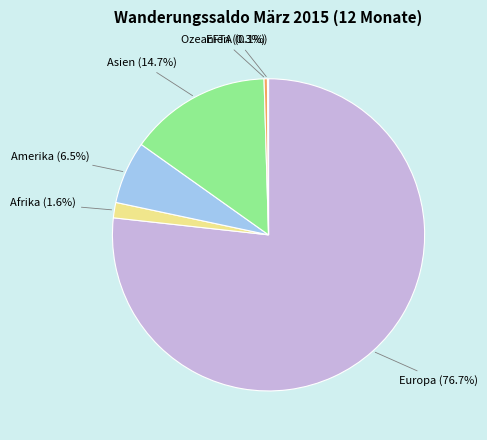

Which category accounts for the majority?

Europa